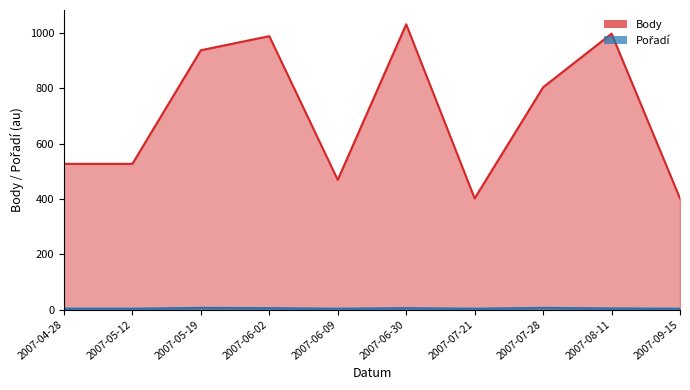

How many values in the Body series exceed 804?

4